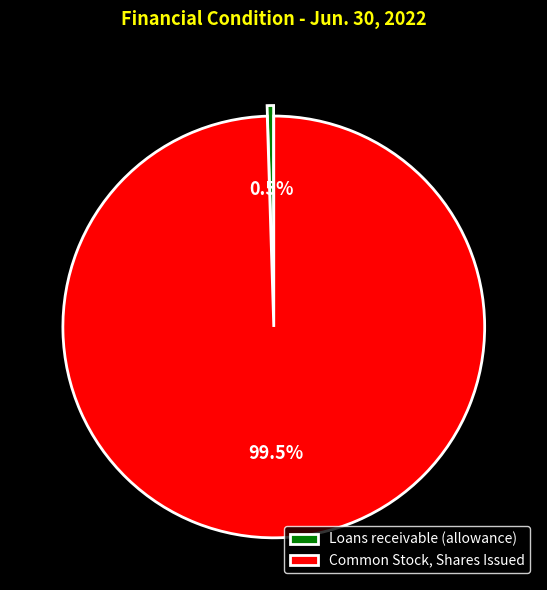

Which category accounts for the majority?

Common Stock, Shares Issued